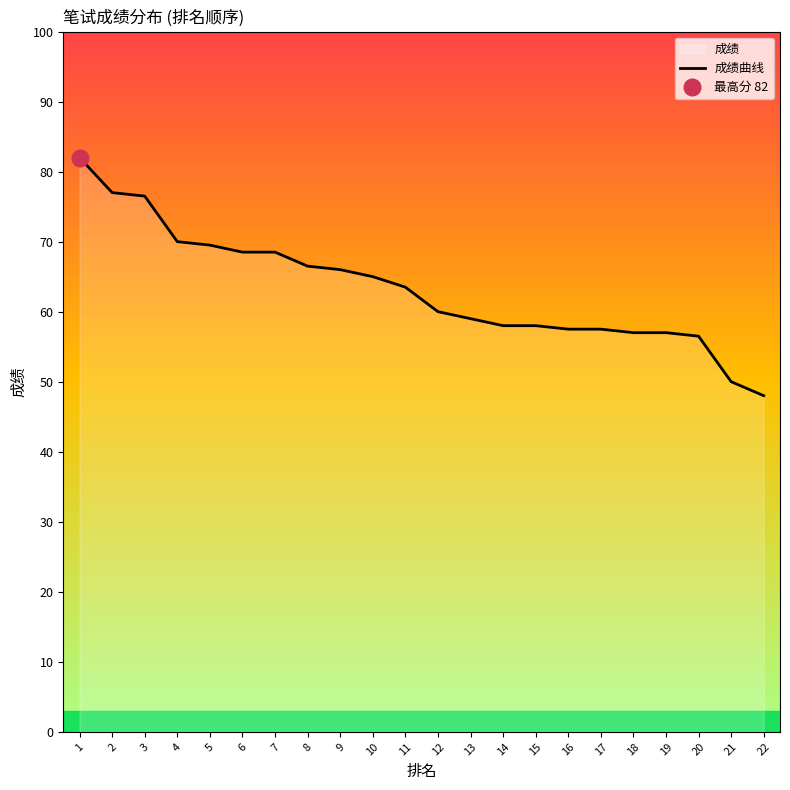

Which label corresponds to the smallest value in the chart?

22